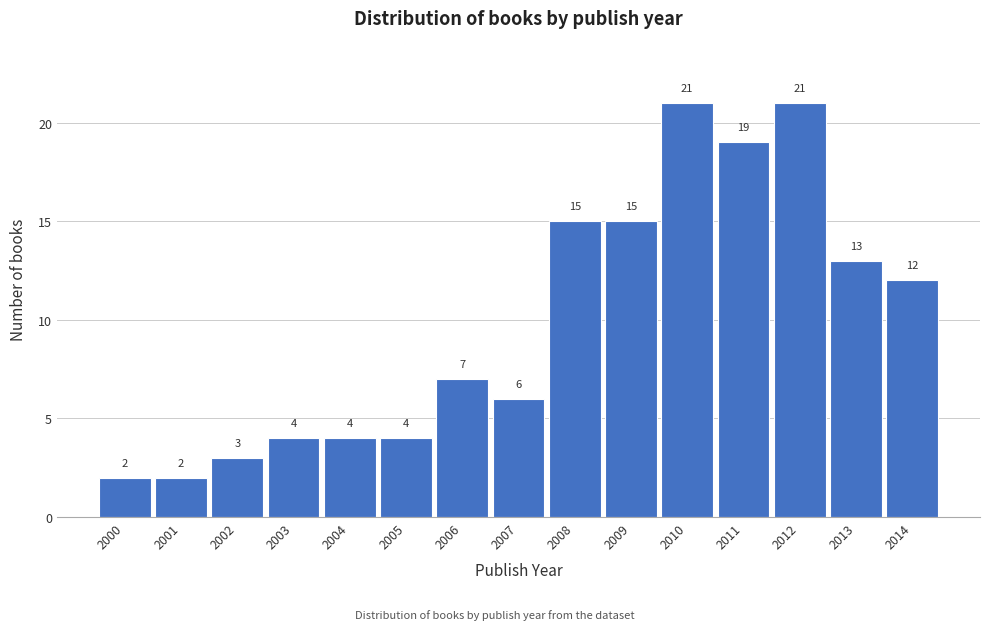

Reading left to right, transcribe all the data shown in this chart.

2	2	3	4	4	4	7	6	15	15	21	19	21	13	12